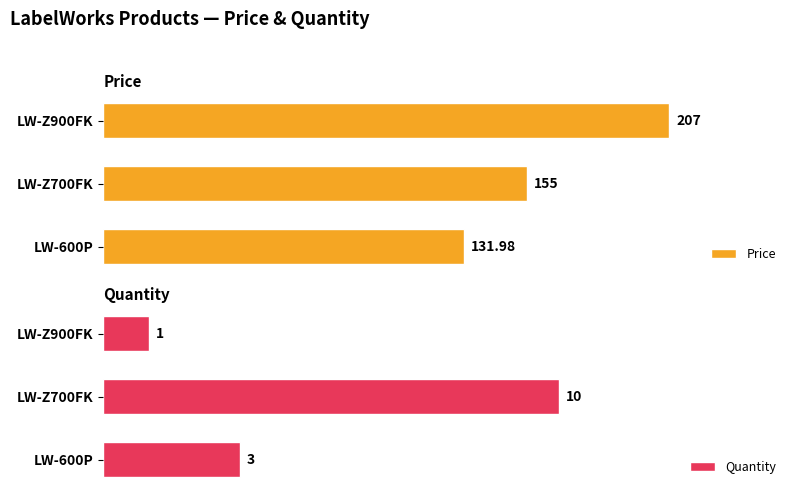

How many distinct data groups are displayed?

2